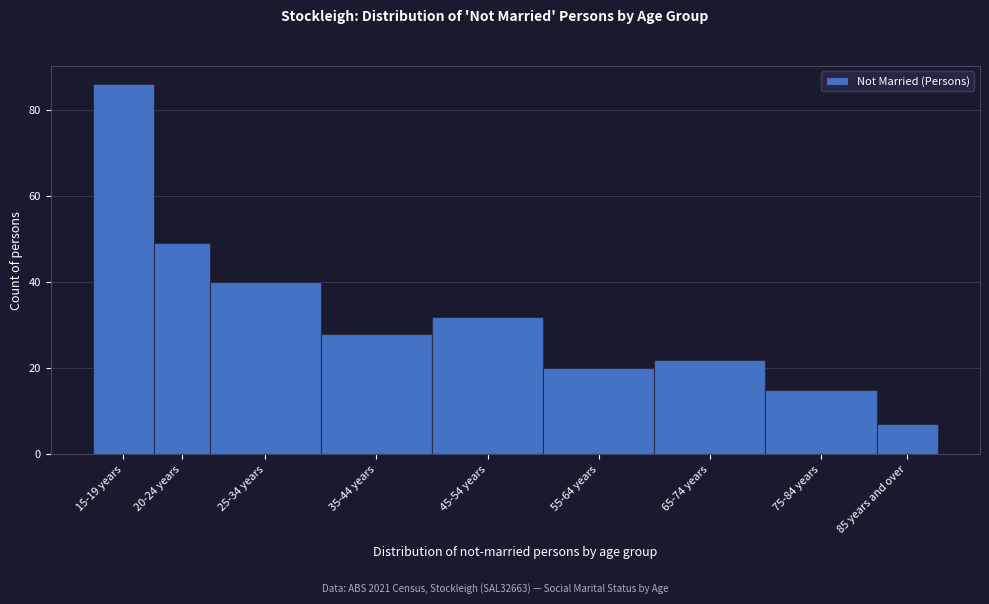

Reading right to left, extract all data points from this chart.

85 years and over=7	75-84 years=15	65-74 years=22	55-64 years=20	45-54 years=32	35-44 years=28	25-34 years=40	20-24 years=49	15-19 years=86